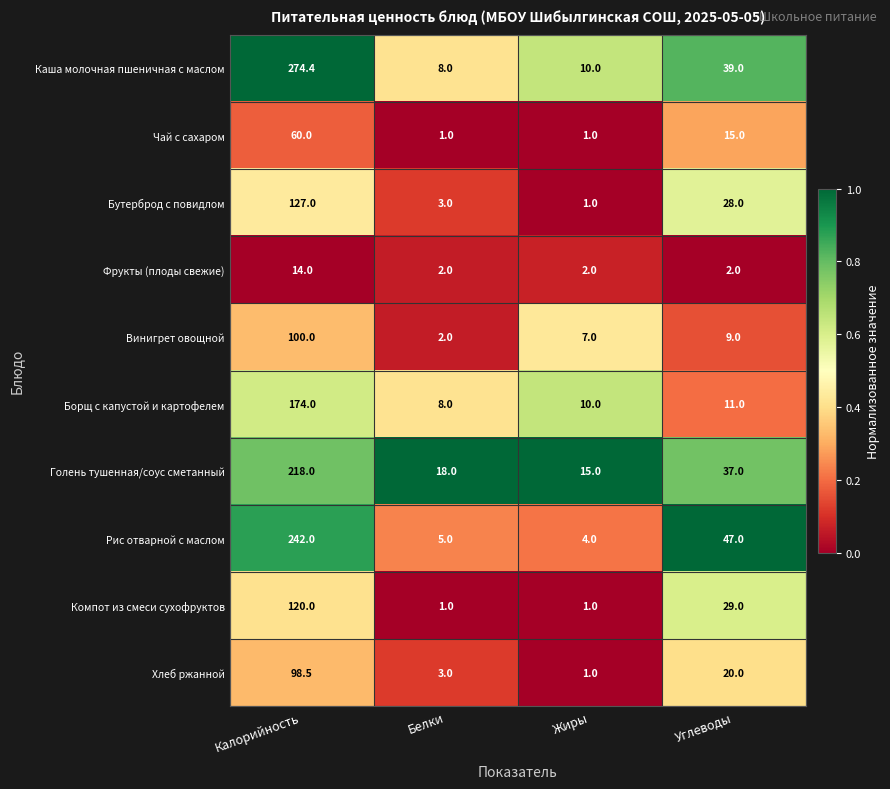

What is the spread (max minus min) of values at Калорийность?

260.4